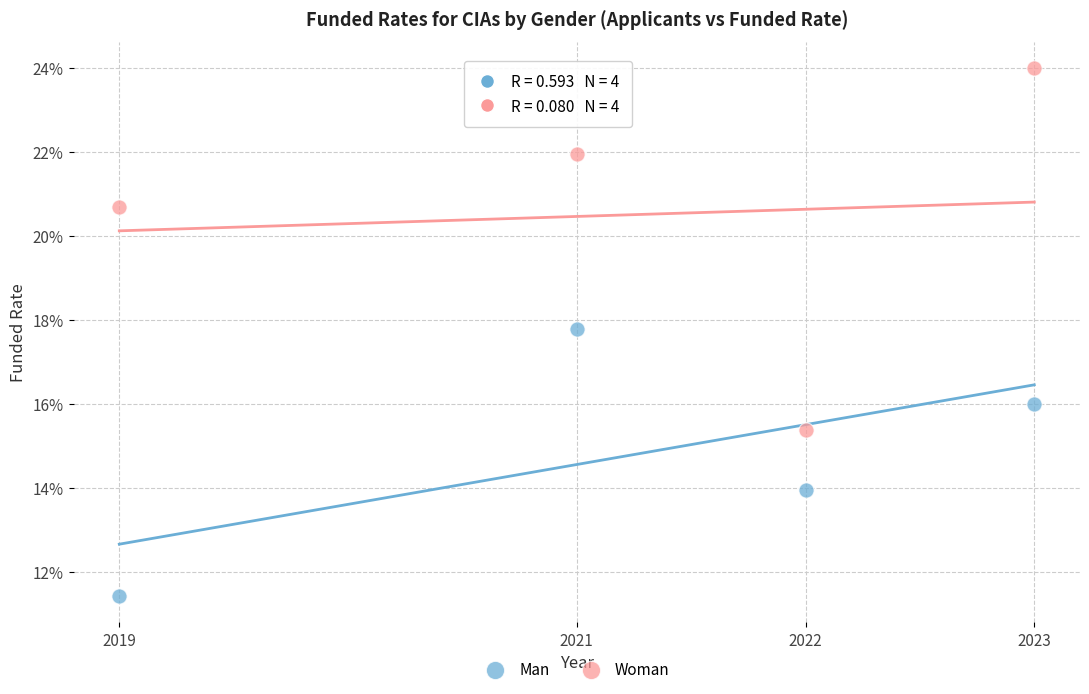

Which series has the widest spread of Y values?

Woman